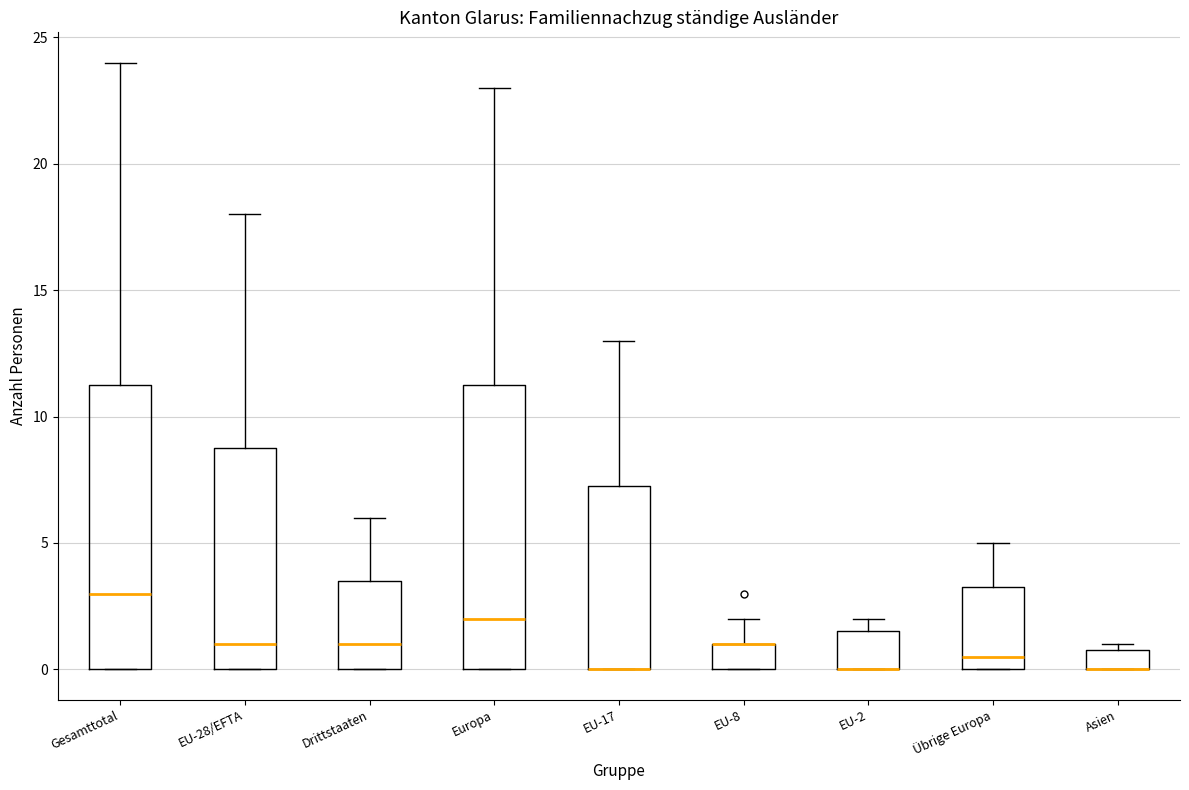

Reading left to right, transcribe this box plot: for each box, give where its median line is, the range the box spans, and where its two whiskers end, as read against the y-axis. The values are not printed on the chart, so give them approximately, as read against the axis.

Gesamttotal: median 3.0, box 0.0 to 11.5, whiskers 0.0 to 24.0
EU-28/EFTA: median 1.0, box 0.0 to 9.0, whiskers 0.0 to 18.0
Drittstaaten: median 1.0, box 0.0 to 3.5, whiskers 0.0 to 6.0
Europa: median 2.0, box 0.0 to 11.5, whiskers 0.0 to 23.0
EU-17: median 0.0 (drawn on the box's lower edge), box 0.0 to 7.5, whiskers 0.0 to 13.0
EU-8: median 1.0 (drawn on the box's upper edge), box 0.0 to 1.0, whiskers 0.0 to 2.0
EU-2: median 0.0 (drawn on the box's lower edge), box 0.0 to 1.5, whiskers 0.0 to 2.0
Übrige Europa: median 0.5, box 0.0 to 3.5, whiskers 0.0 to 5.0
Asien: median 0.0 (drawn on the box's lower edge), box 0.0 to 1.0, whiskers 0.0 to 1.0 (just above the box's upper edge)